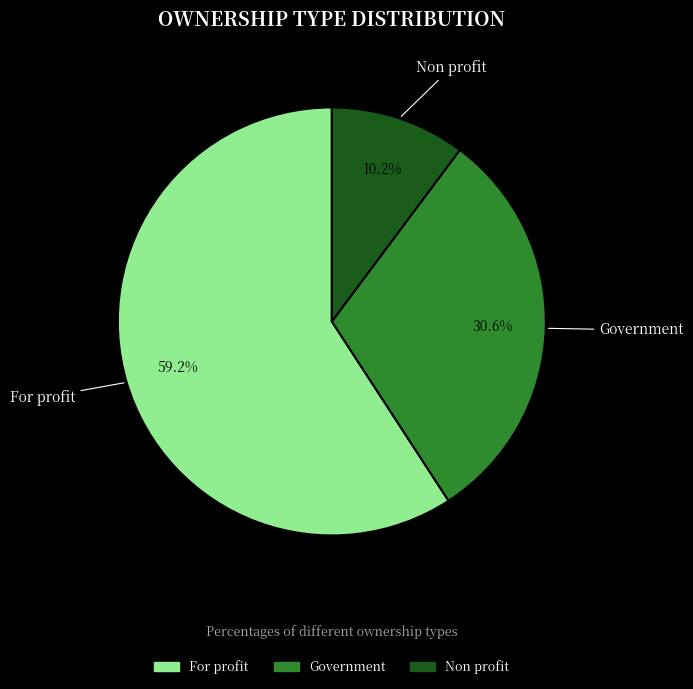

Which category has the biggest portion of the pie?

For profit